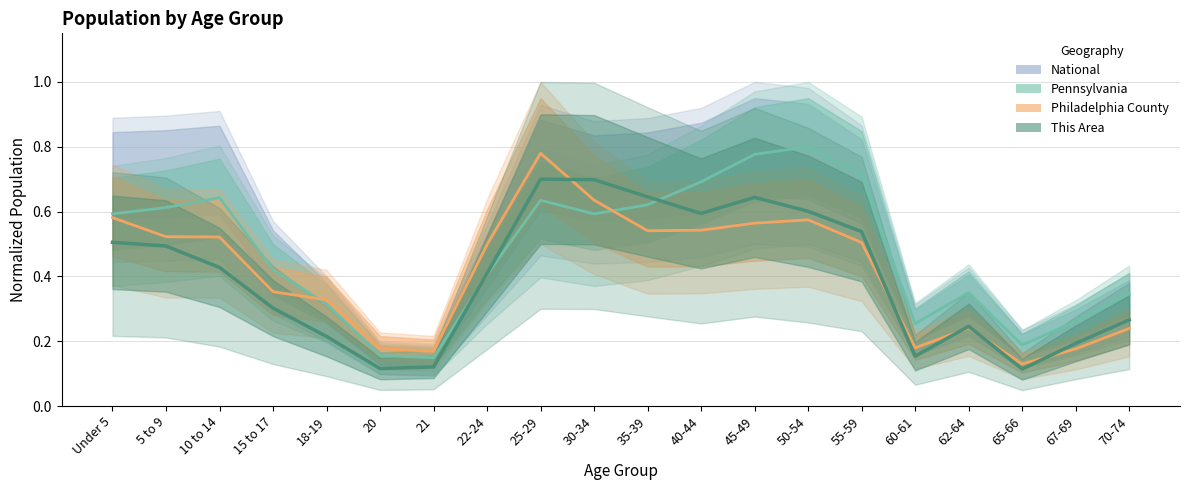

Between which two adjacent categories do Pennsylvania and Philadelphia County first intersect?

15 to 17 and 18-19